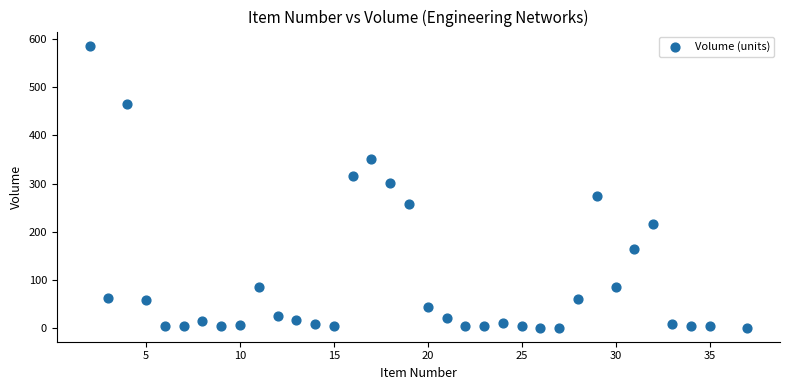

What is the range of X values (max minus min)?

35